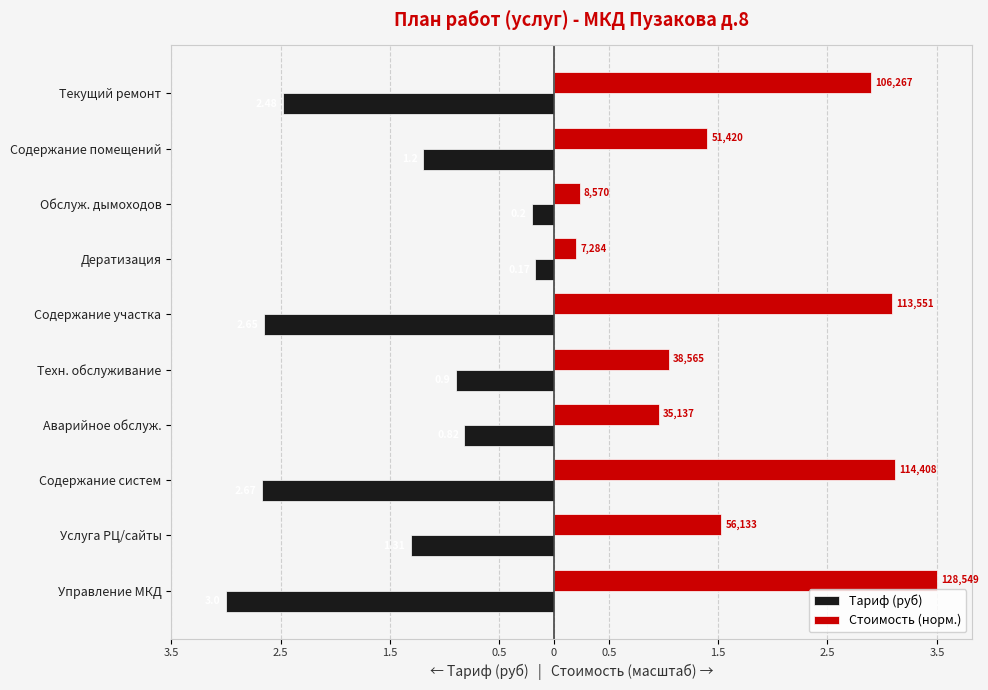

What are all the series names shown in the legend?

Тариф (руб), Стоимость (норм.)